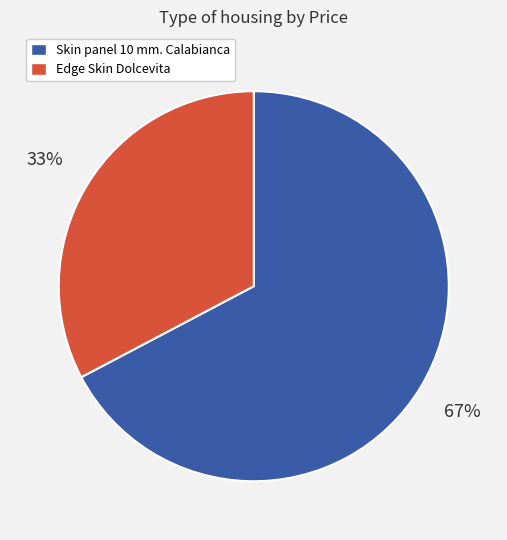

Do Edge Skin Dolcevita and Skin panel 10 mm. Calabianca together represent more than half of the pie?

Yes